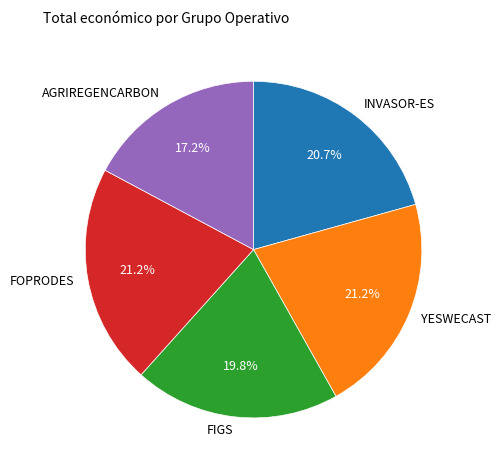

To the nearest percent, what is the average slice percentage?

20%